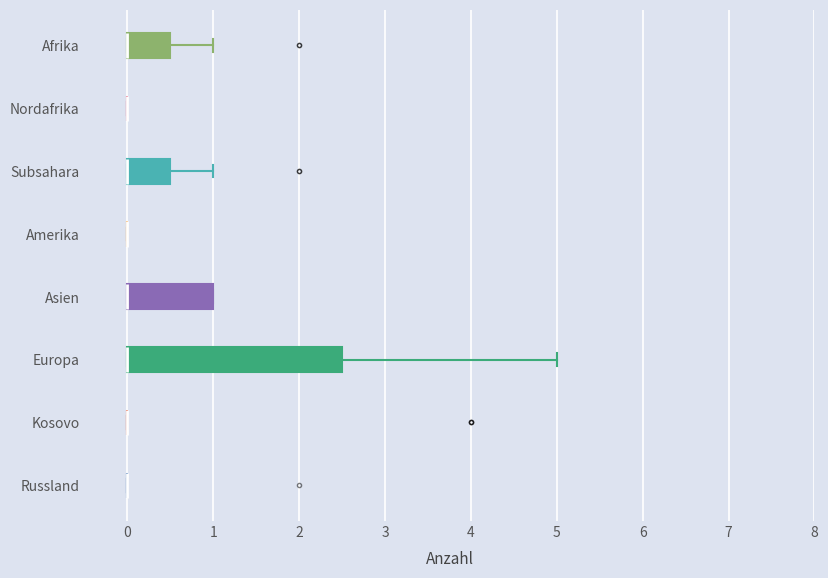

Comparing the boxes themselves (not the whiskers), which one is the widest?

Europa